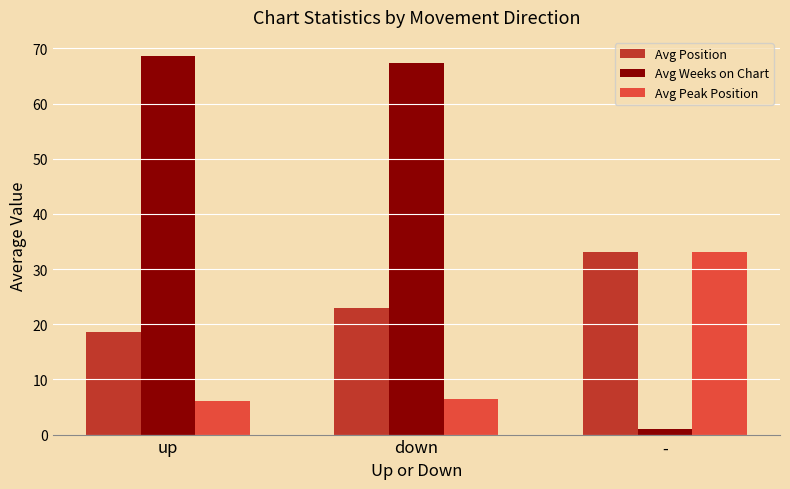

What is the minimum value for Avg Position?

18.6